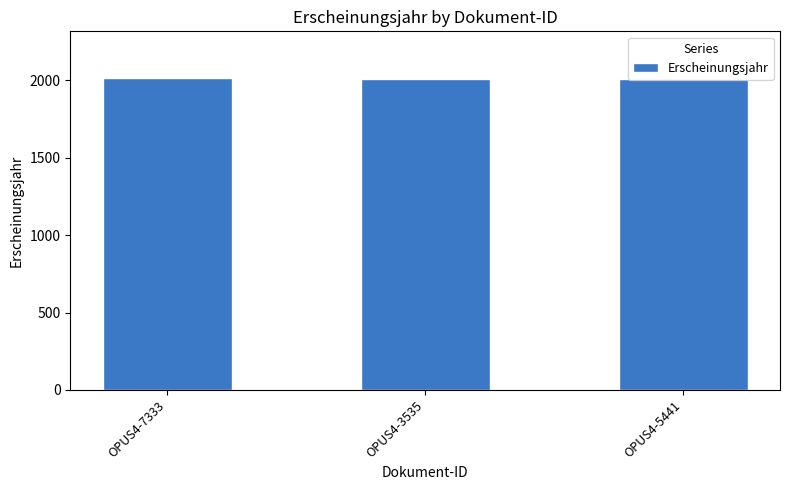

What is the difference between the maximum and second lowest values?

4